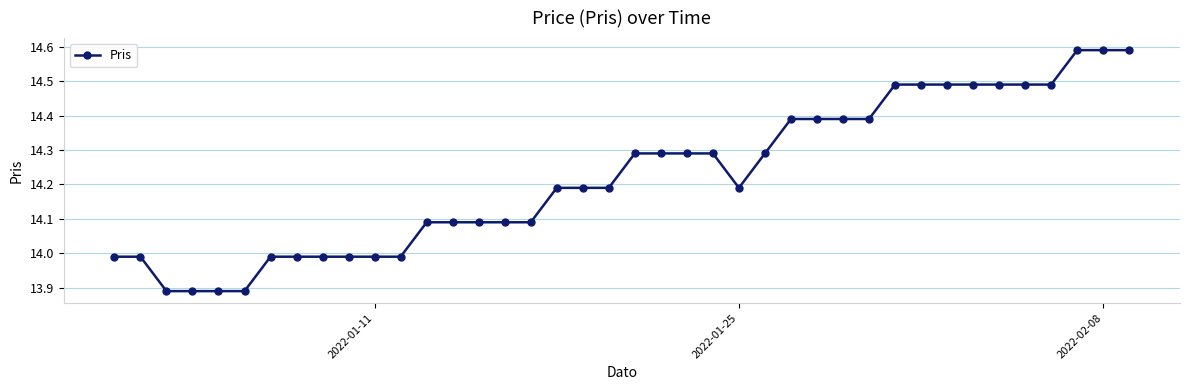

What is the difference between the maximum and minimum values?

0.7